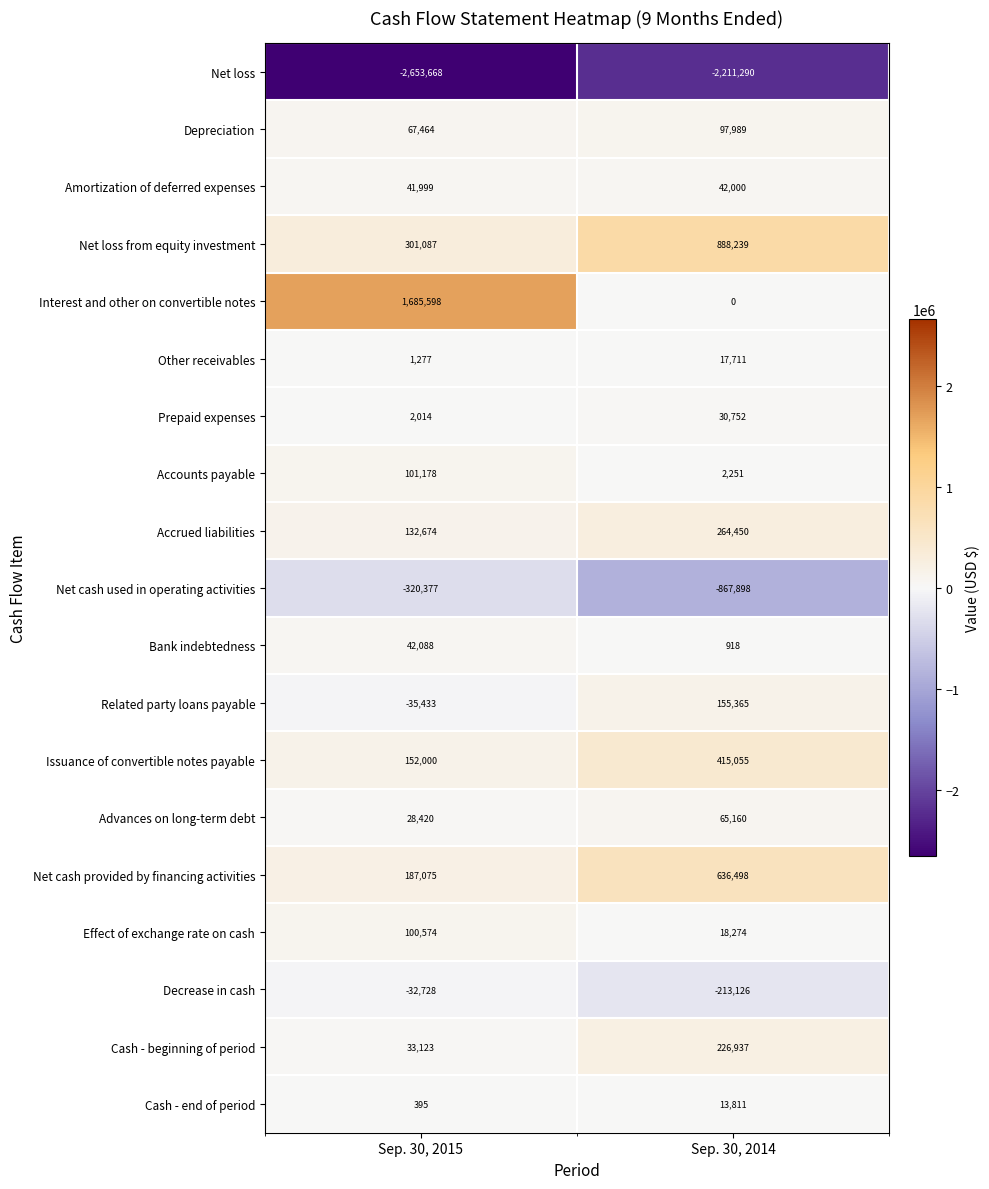

Where is Net loss nearest to the value -2432479?

Sep. 30, 2015